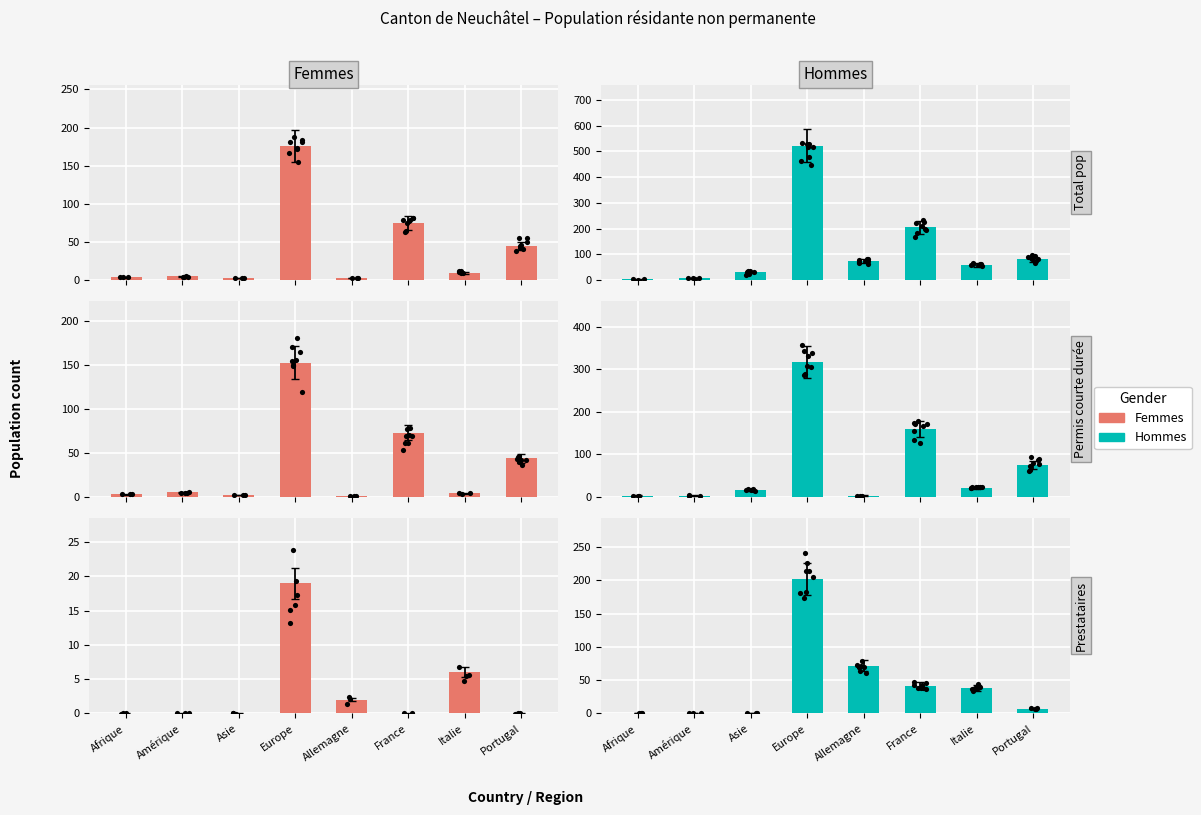

At how many categories does at least one series exceed 184?

1